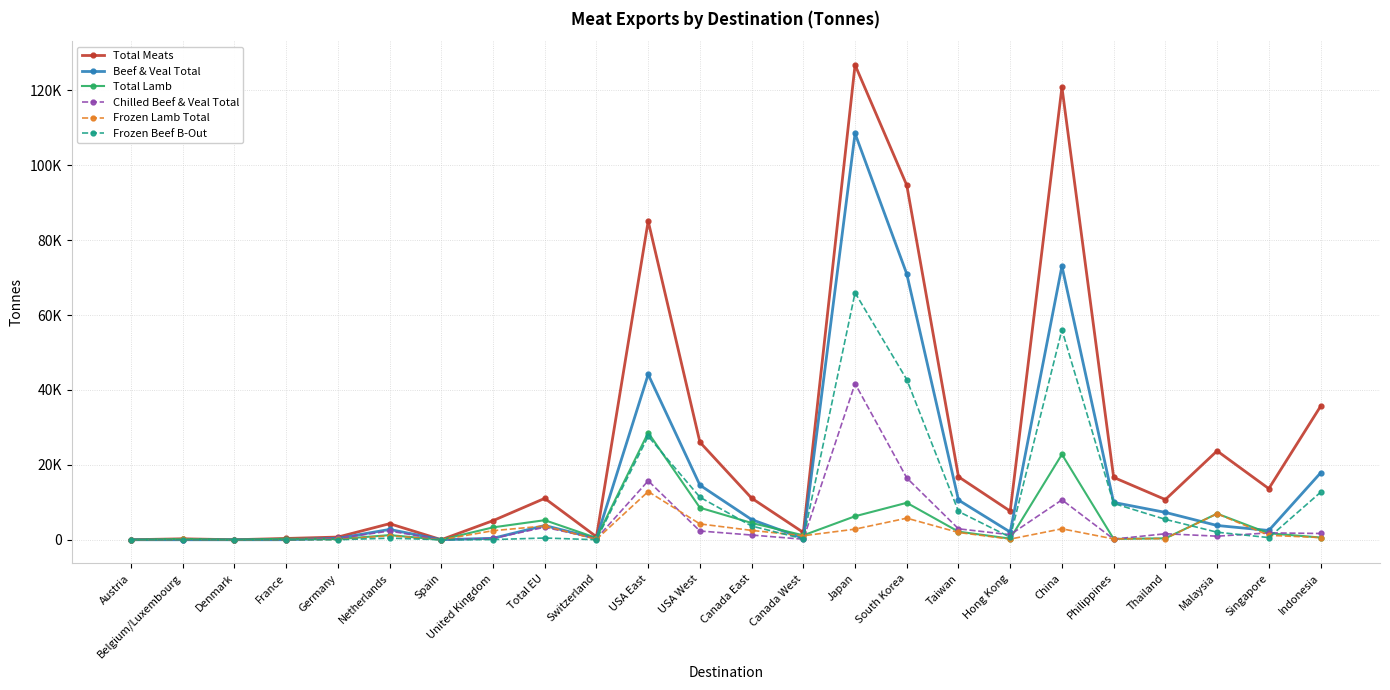

What is the label of the 7th point from the right?

Hong Kong